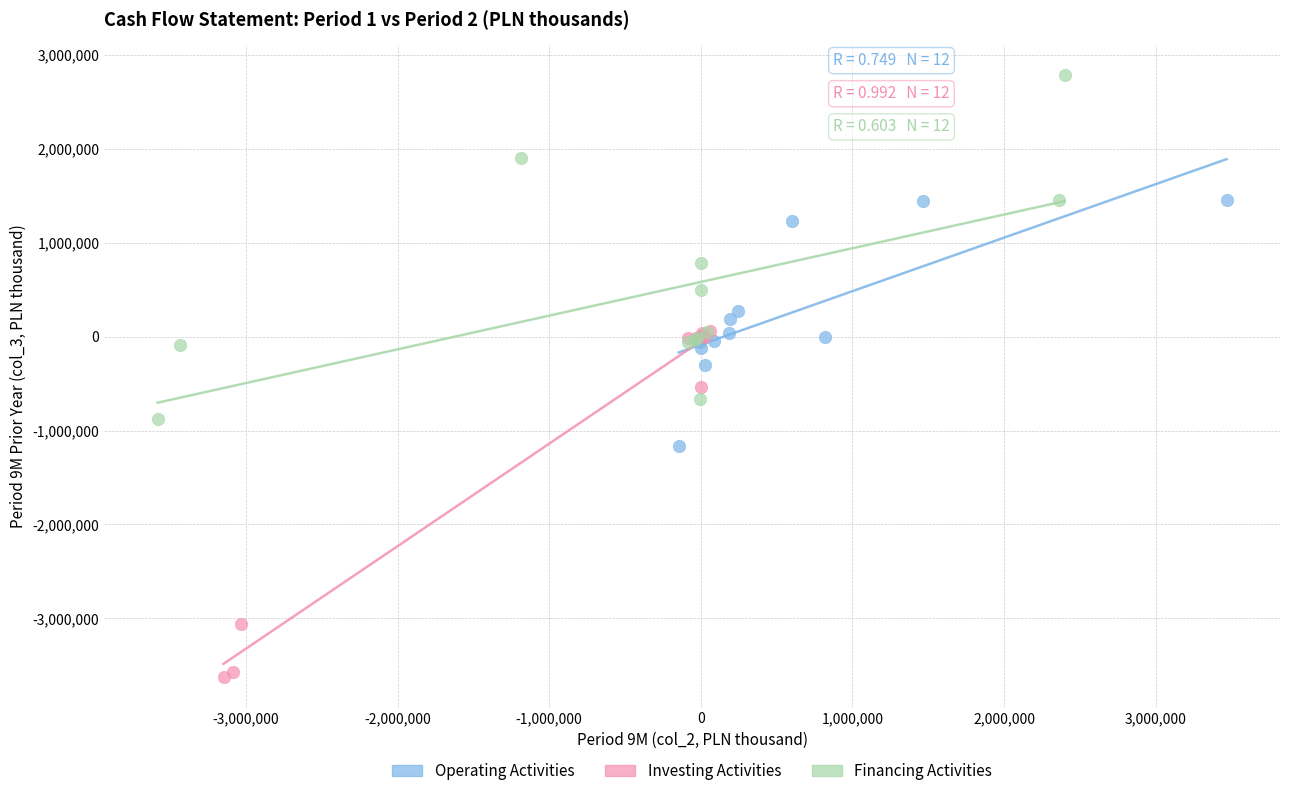

Which series contains the highest Y value?

Financing Activities